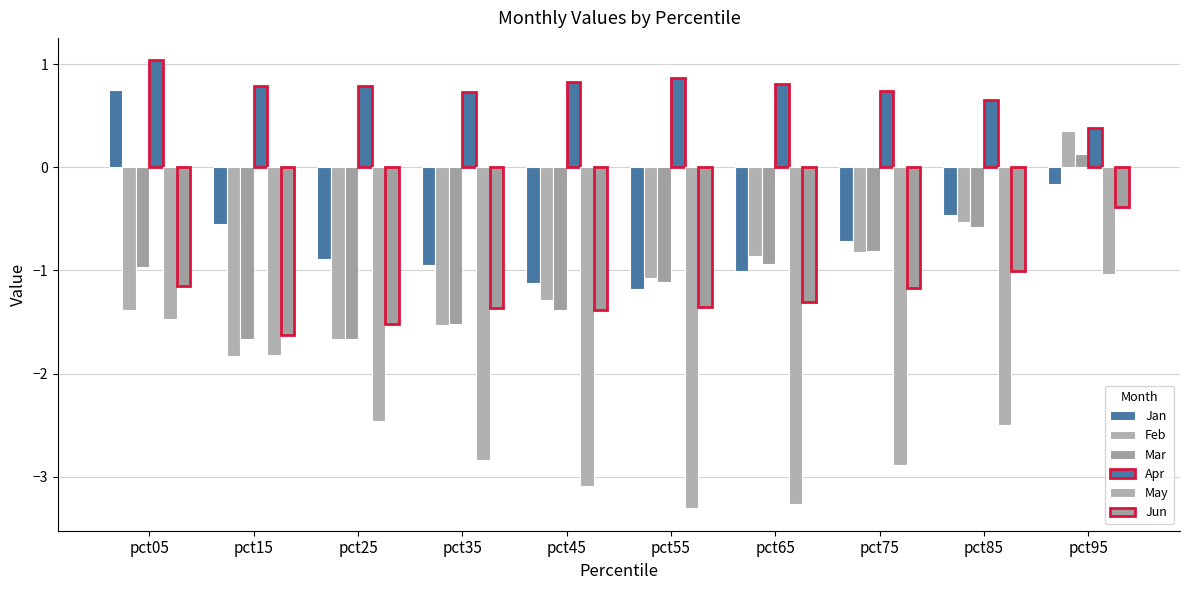

Where is Mar nearest to the value 0?

pct95